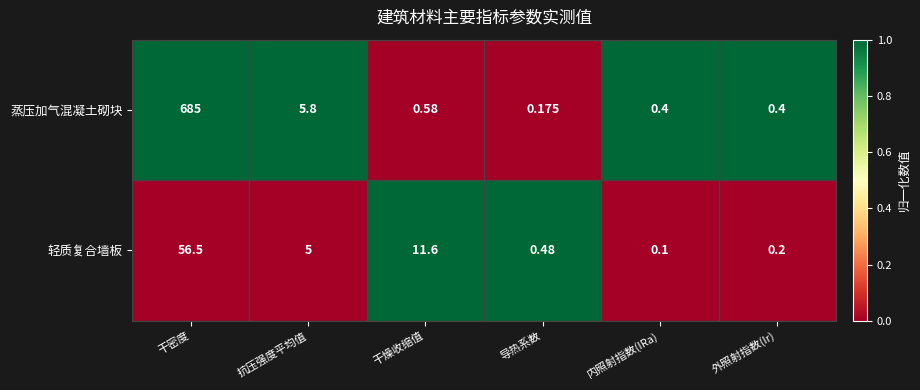

Where does the 轻质复合墙板 series first go above 5?

干密度